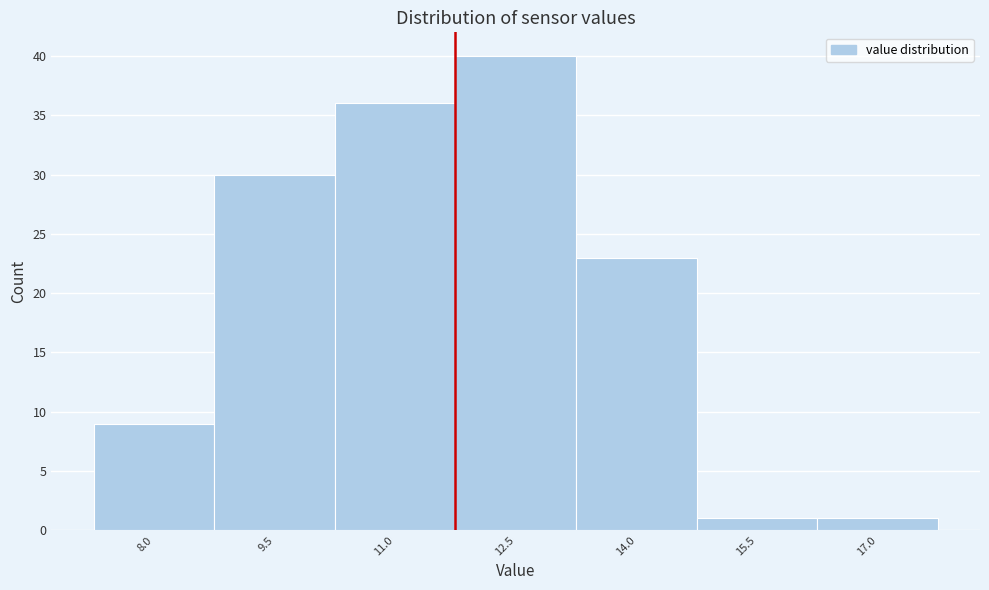

Reading left to right, list all the values displayed in this chart.

8.0=9	9.5=30	11.0=36	12.5=40	14.0=23	15.5=1	17.0=1